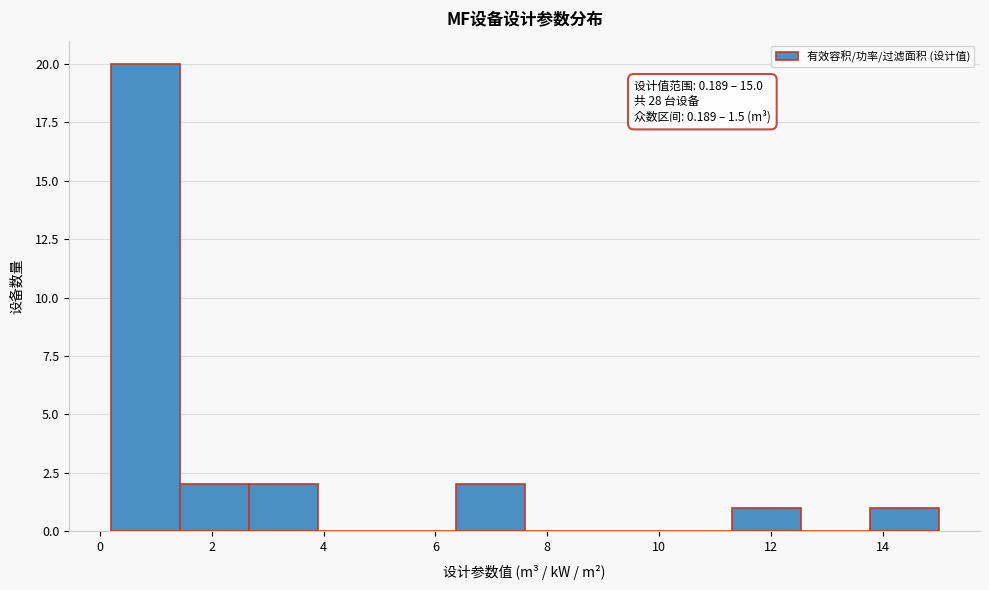

Which range on the x-axis has the tallest bar?

0.2 to 1.4